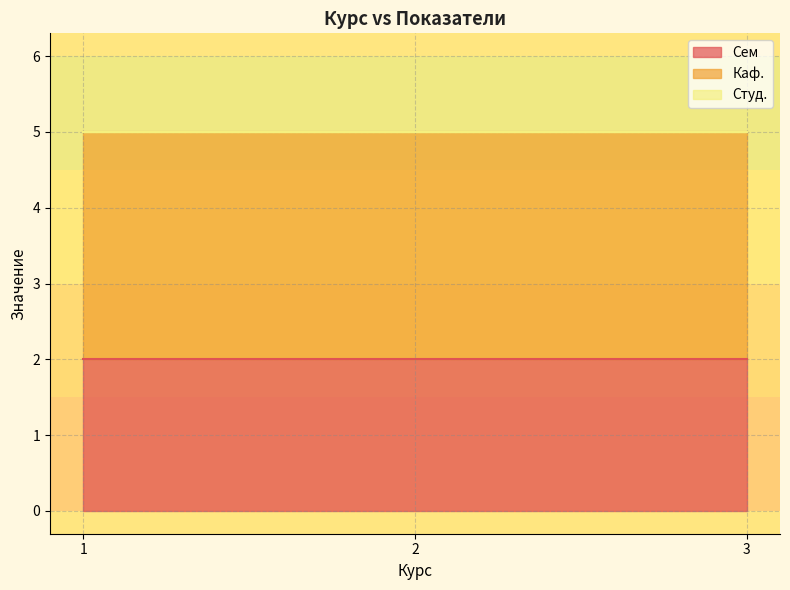

The Студ. series shows 0 at 3. True or false?

True